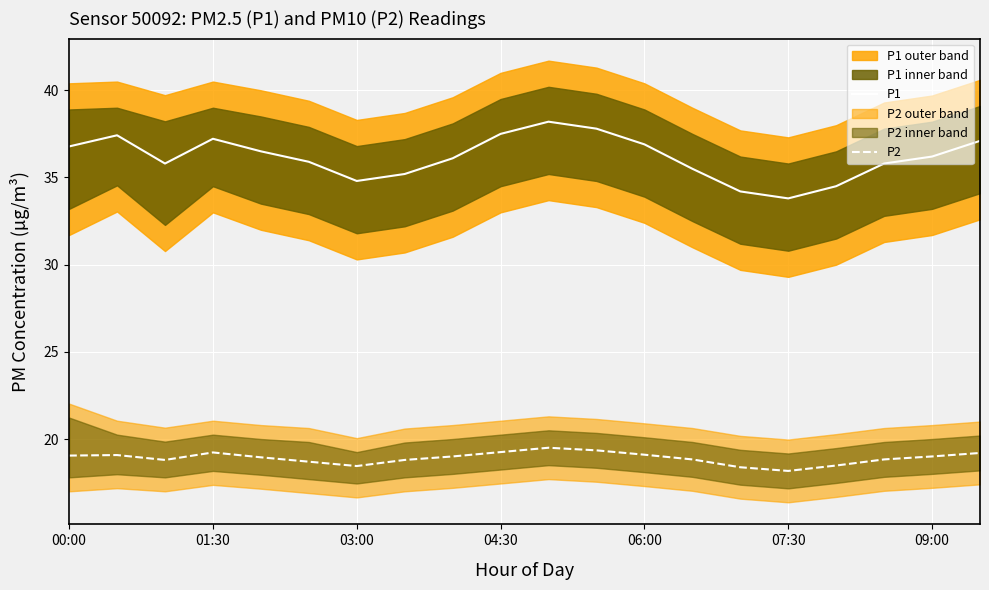

True or false: P1 and P2 cross at least once.

False